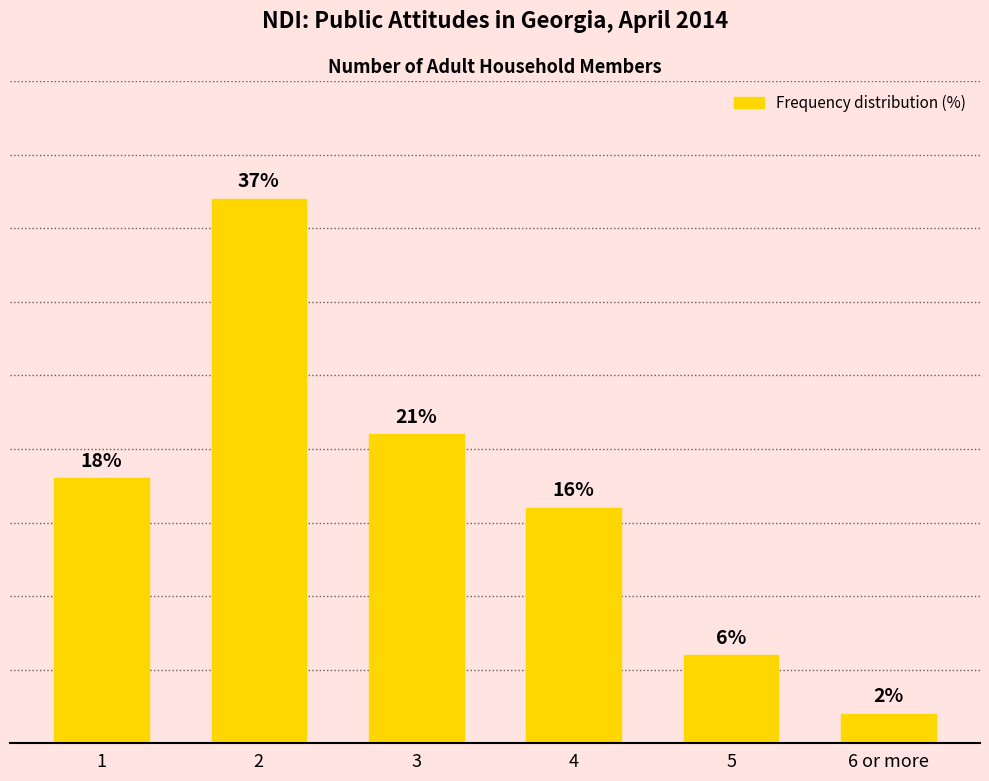

Rank the categories by value from highest to lowest.

2, 3, 1, 4, 5, 6 or more